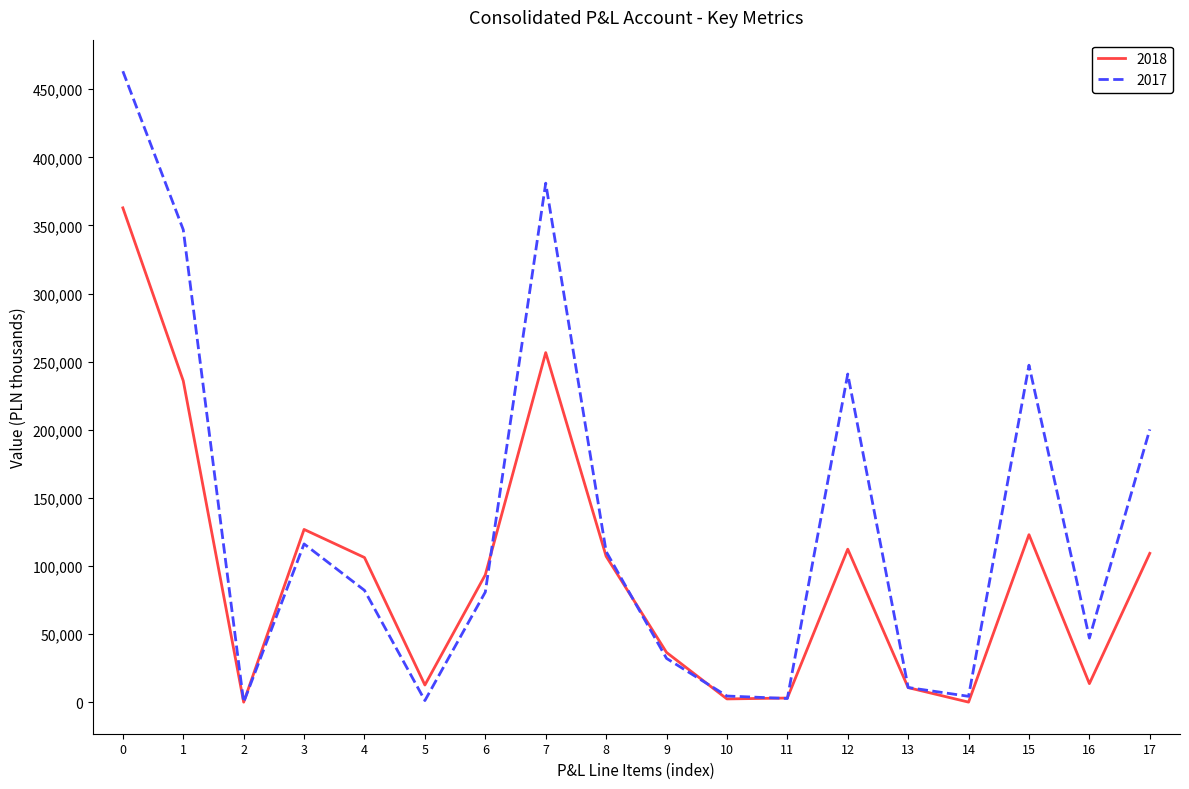

Which series has the largest range (max minus min)?

2017